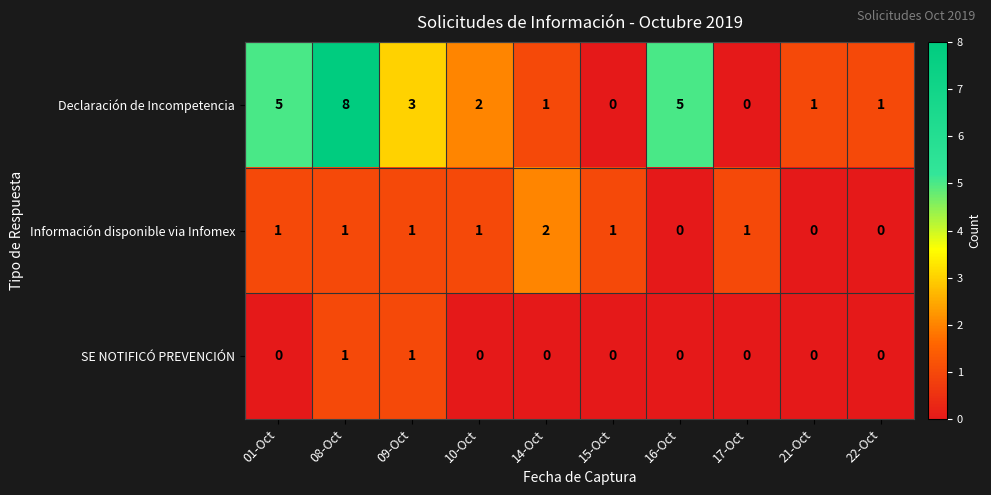

How many SE NOTIFICÓ PREVENCIÓN values are between 0 and 1?

10